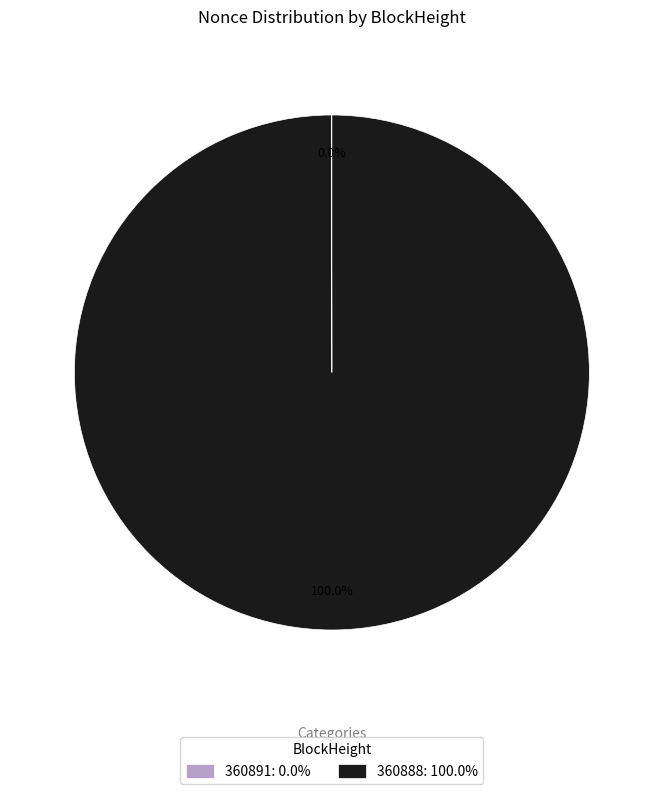

Does any single category account for the majority?

Yes